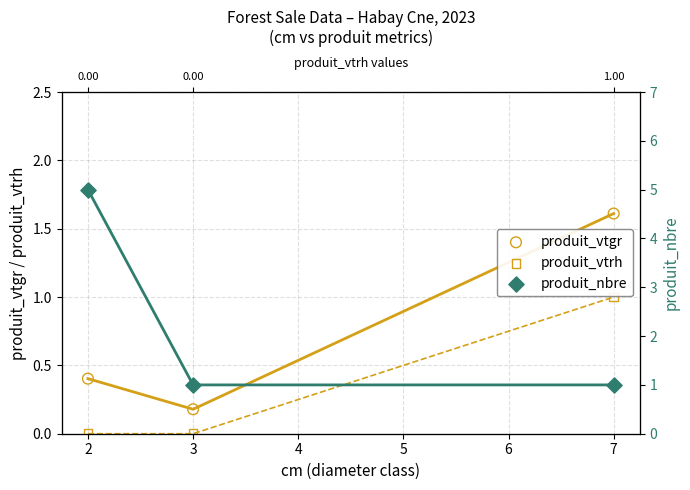

Which series reaches the minimum Y coordinate?

produit_vtrh